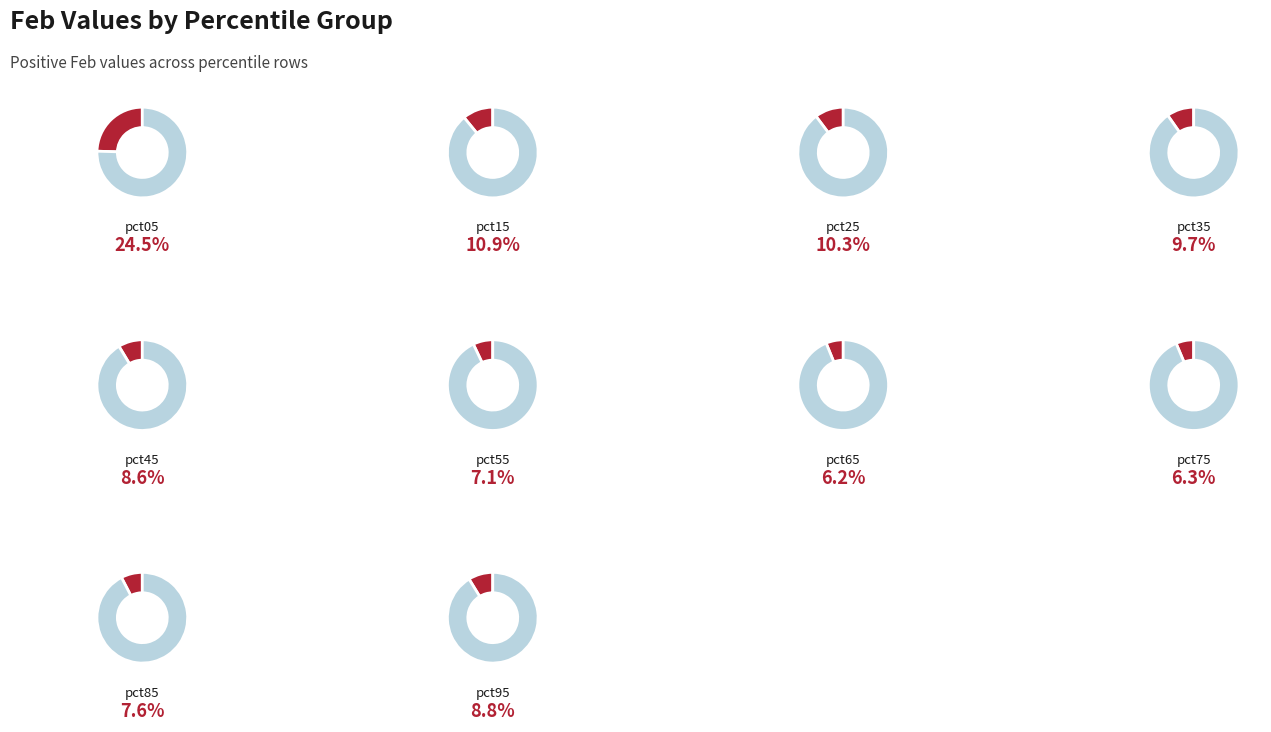

Count the number of slices in the pie.

10